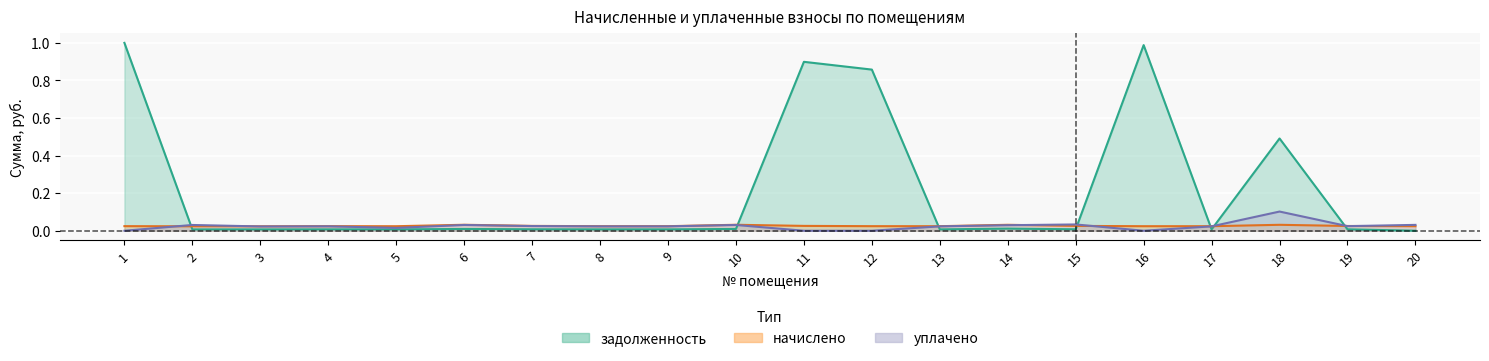

Count the number of data series in this chart.

3